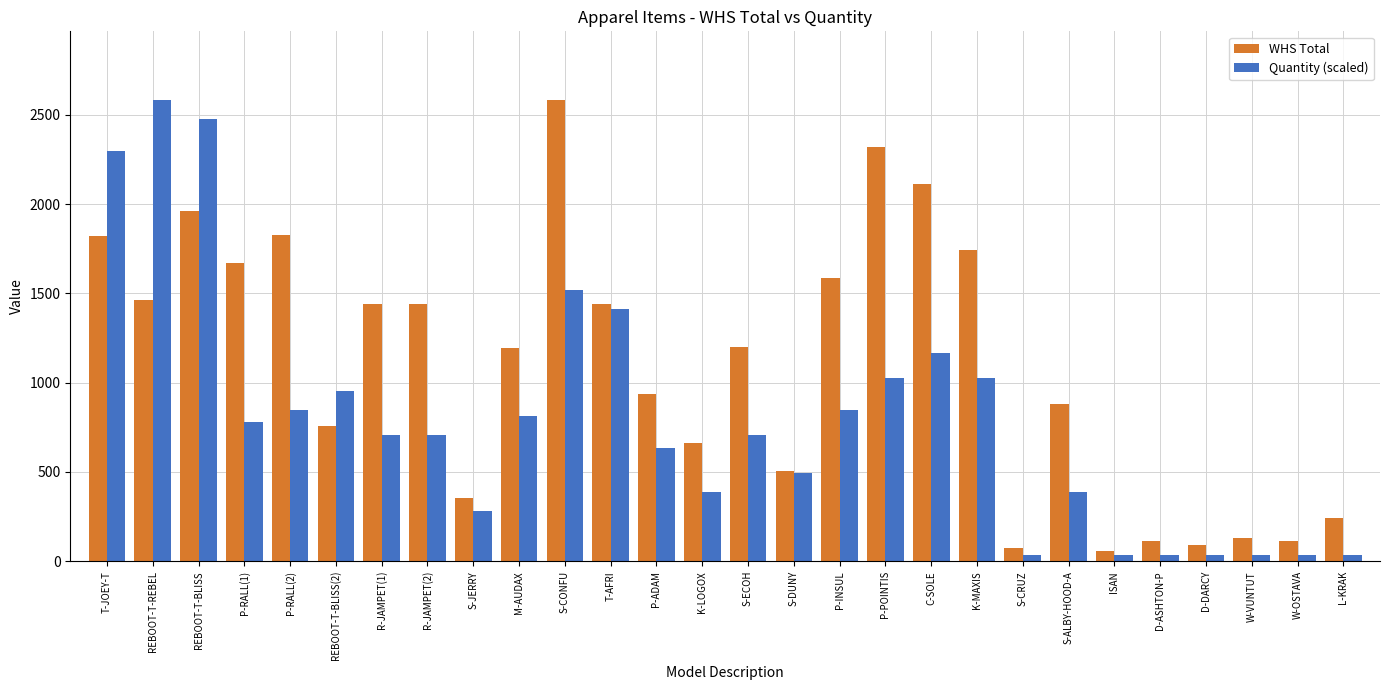

How many bars are there in total?

56